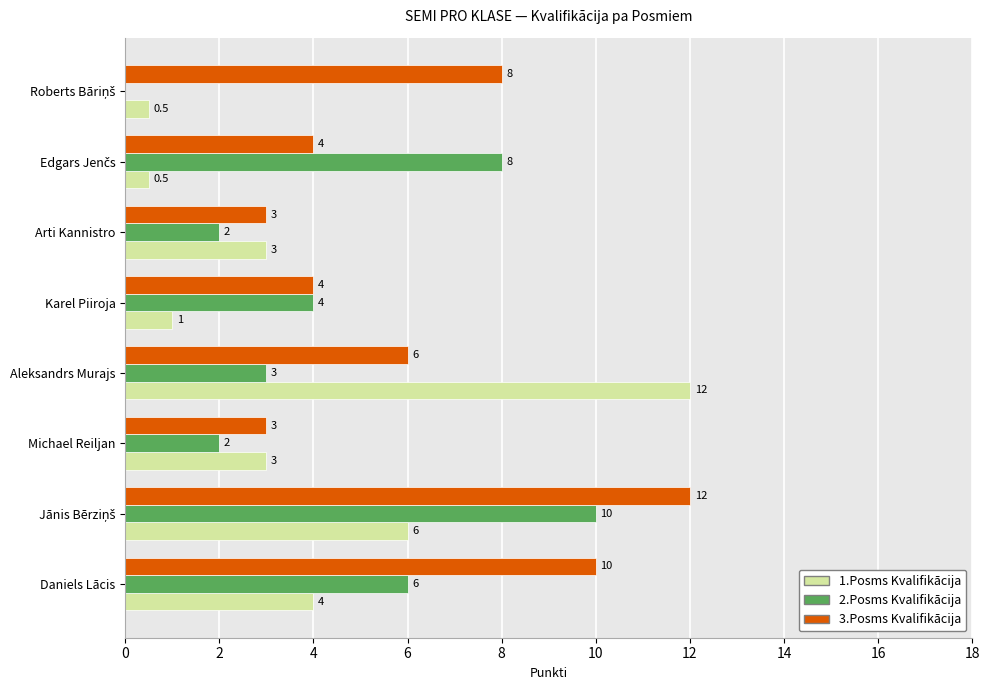

What is the highest value of the 1.Posms Kvalifikācija series?

12.0